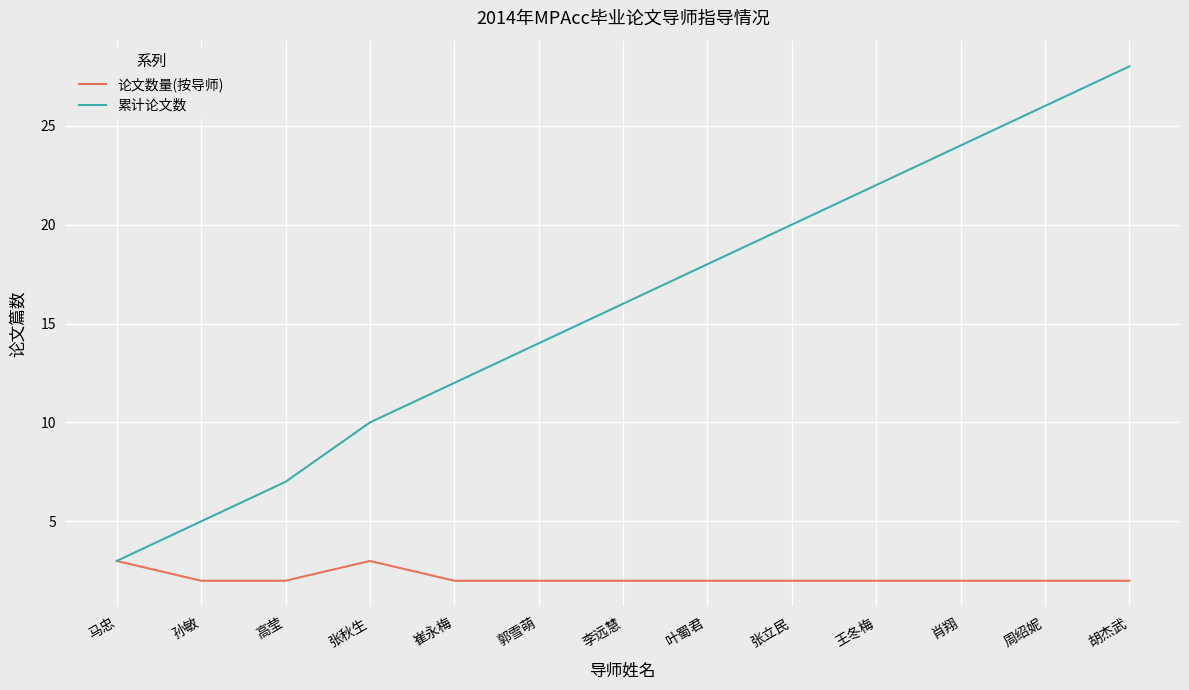

What position from the left is 郭雪萌?

6